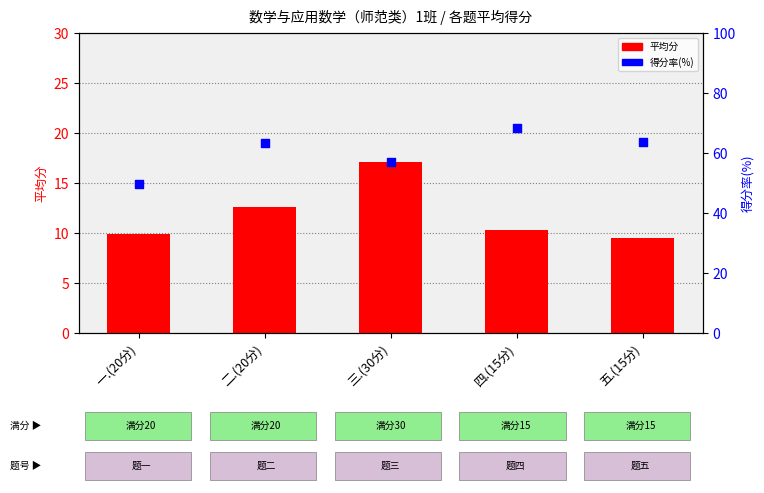

What are all the series names shown in the legend?

平均分, 得分率(%)